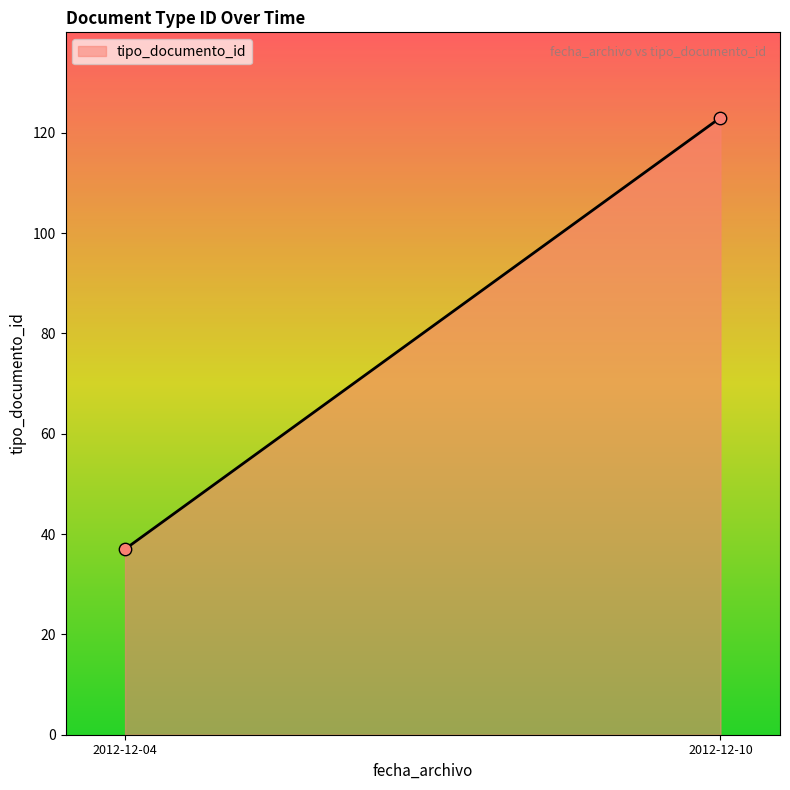

What is the minimum value shown in the chart?

37.0